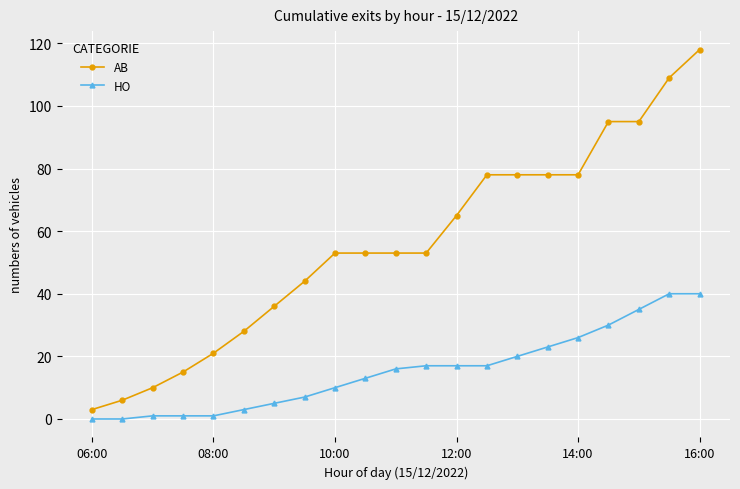

List the series in order of their peak value, lowest first.

HO, AB